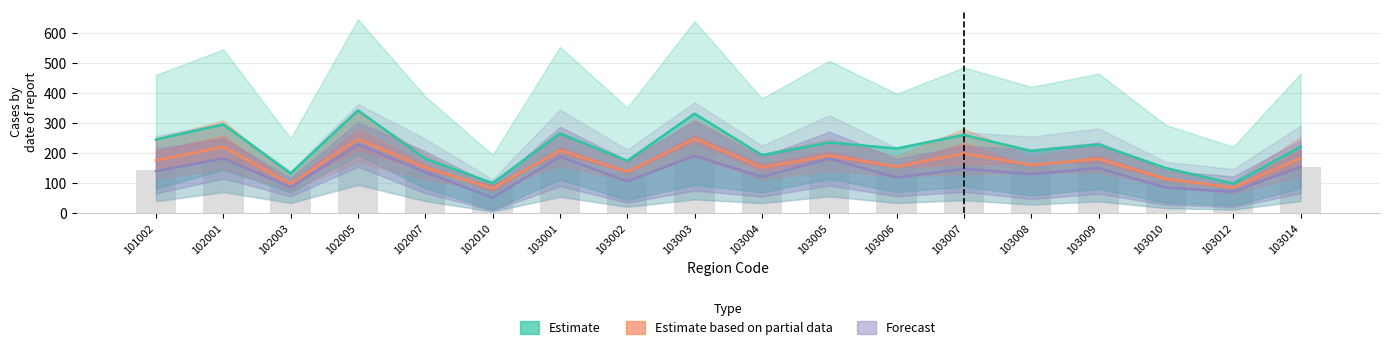

The value at 103012 is 99. True or false?

True